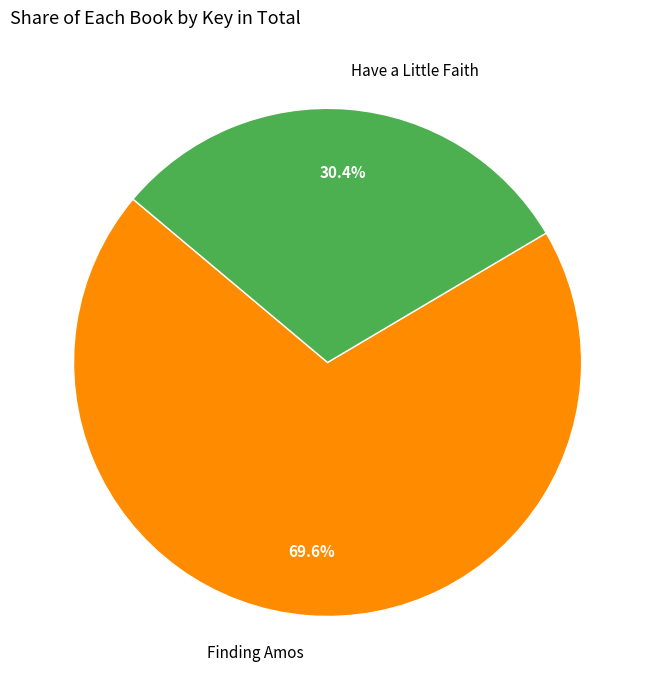

Between Finding Amos and Have a Little Faith, which is larger?

Finding Amos